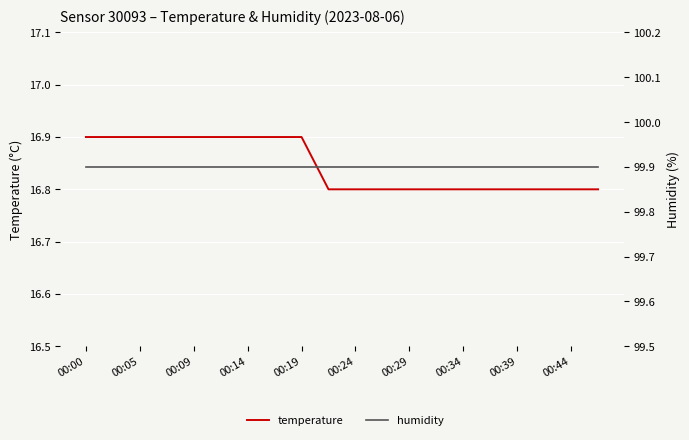

At which label is temperature closest to 16?

00:44